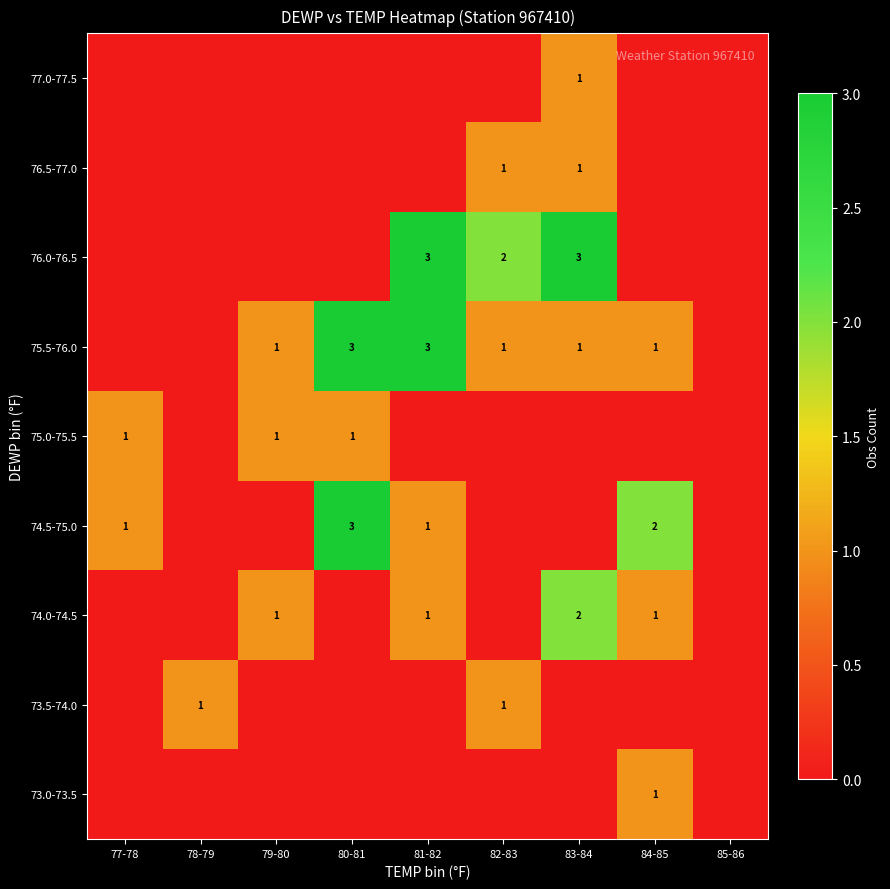

The 74.5-75.0 series shows 2 at 80-81. True or false?

False